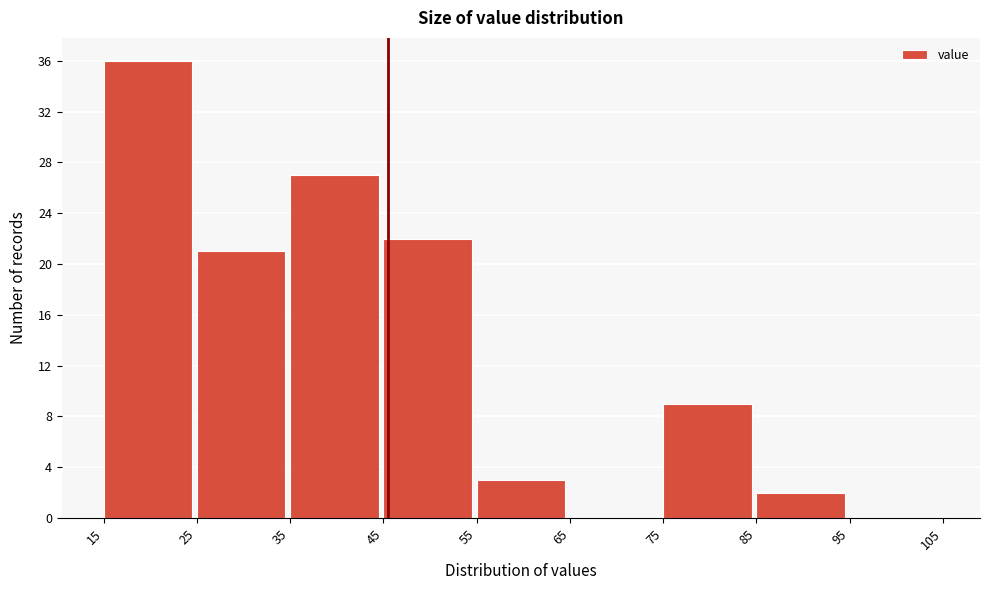

How tall is the bar that spans 35 to 45 on the x-axis? The values are not printed on the chart, so give them approximately, as read against the axis.

27